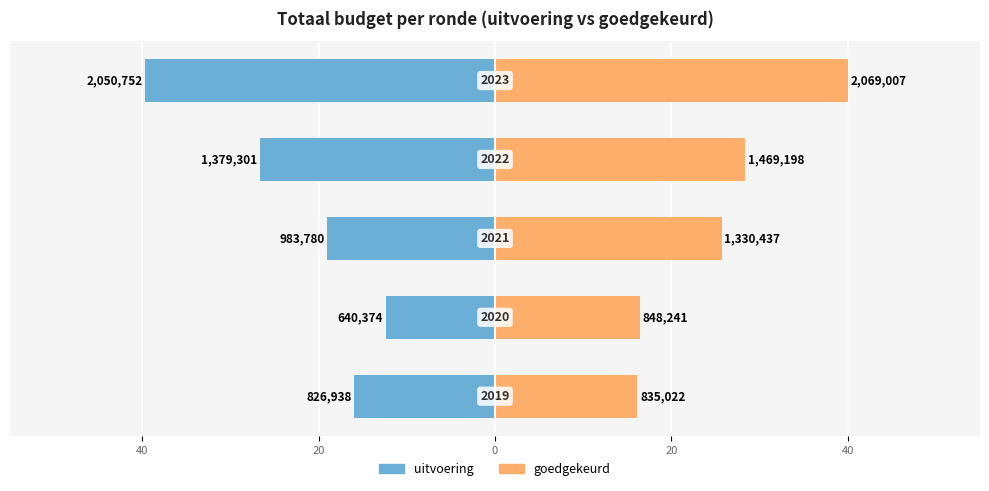

Reading left to right, transcribe all the data shown in this chart.

uitvoering: 40=-16.0	20=-12.4	0=-19.0	20=-26.7	40=-39.6
goedgekeurd: 40=16.1	20=16.4	0=25.7	20=28.4	40=40.0